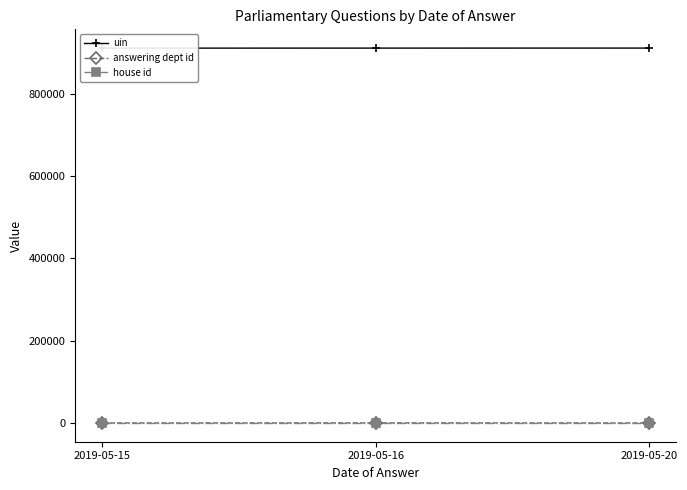

What is the minimum value for answering dept id?

11